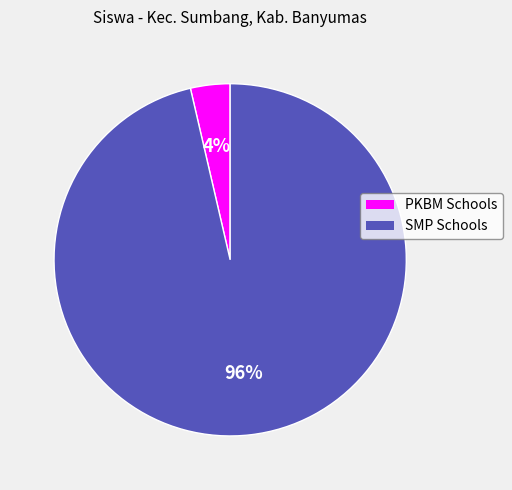

Is there any slice that represents more than half of the pie?

Yes